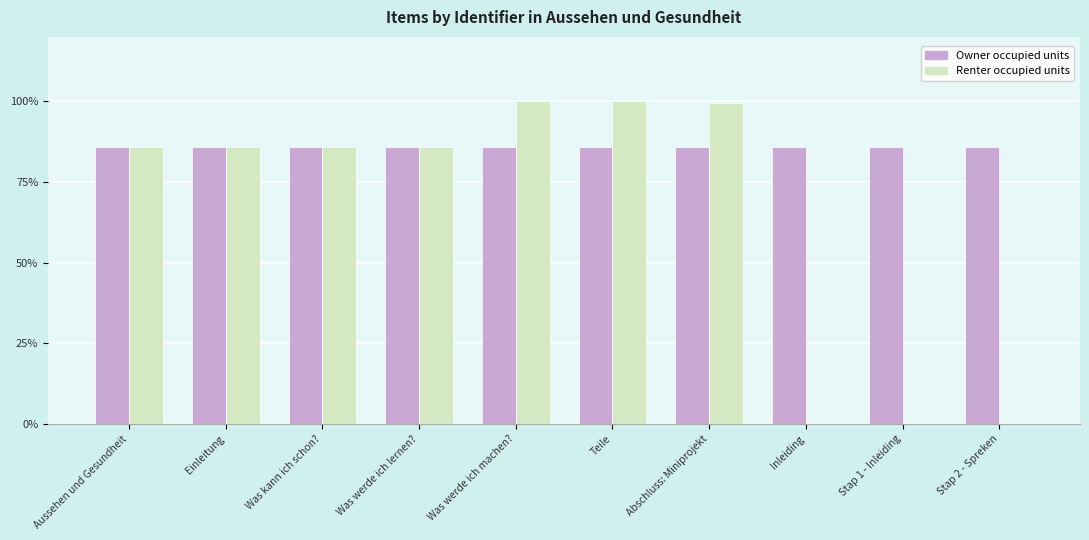

The value of Renter occupied units at Stap 1 - Inleiding is 0.0. True or false?

True